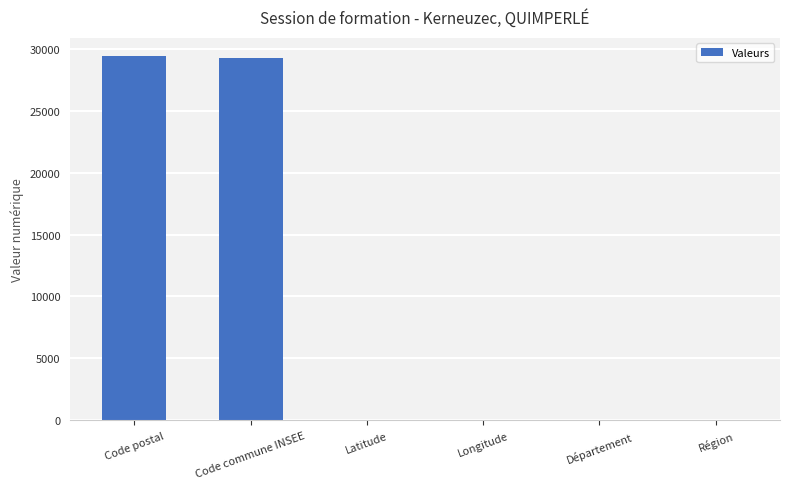

What is the greatest value displayed?

29391.0